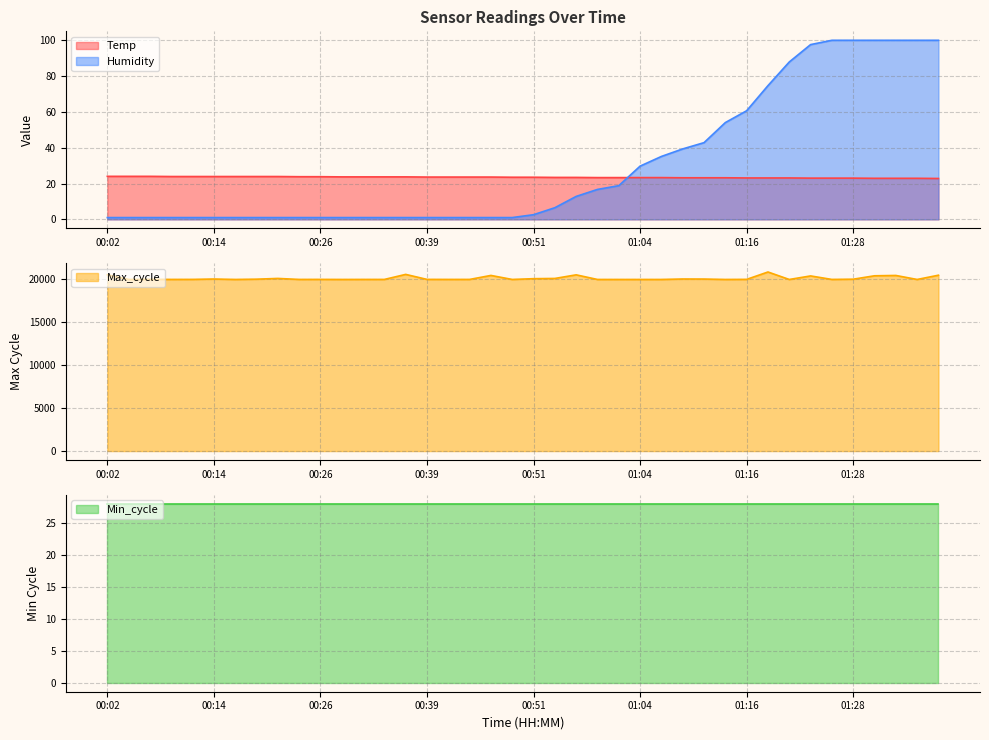

What is the average value of the Max_cycle series?

20060